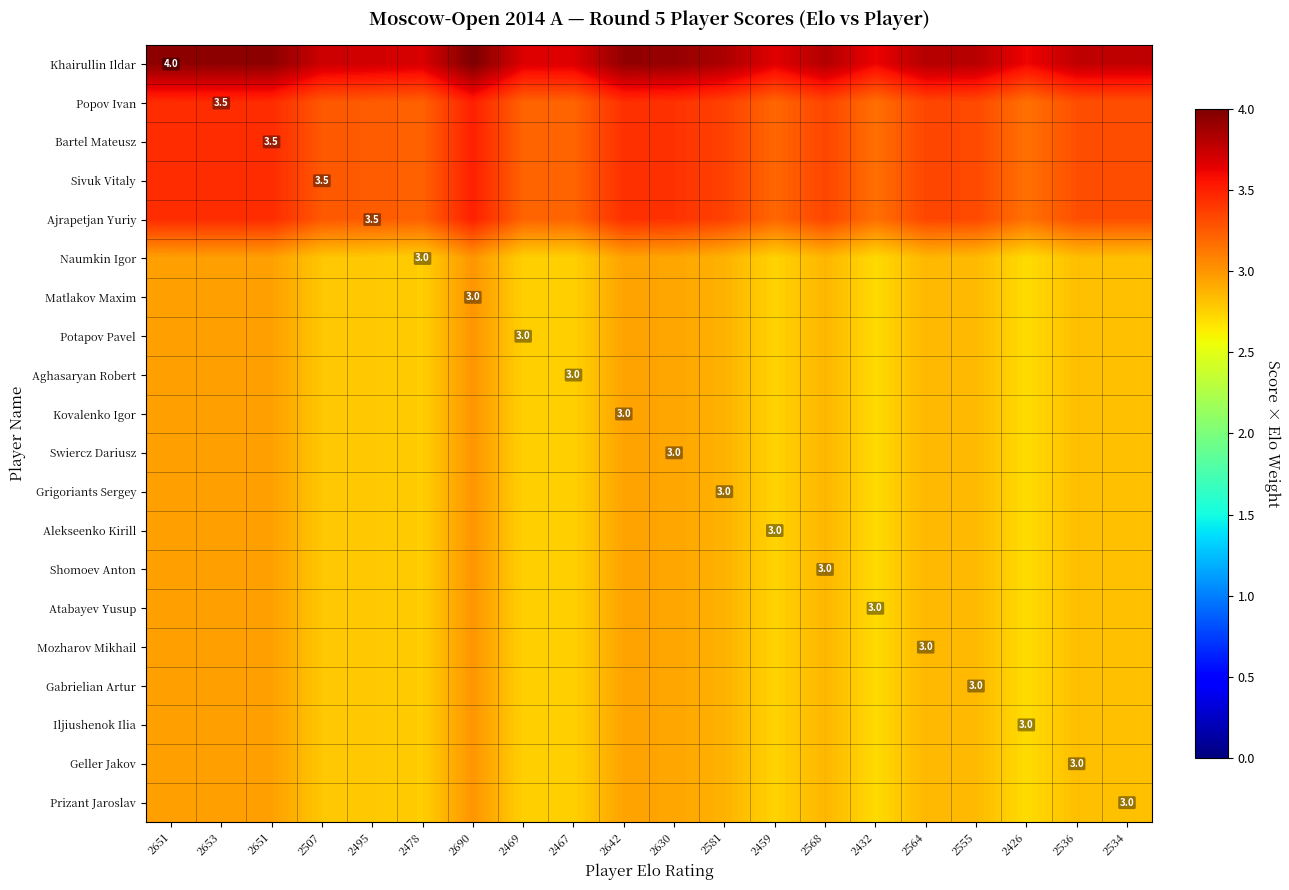

Between 2653 and 2536, which series saw the biggest shift?

Khairullin Ildar